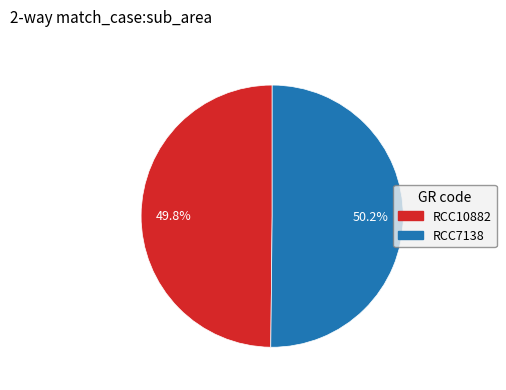

To the nearest percent, what percentage of the pie is RCC7138?

50%